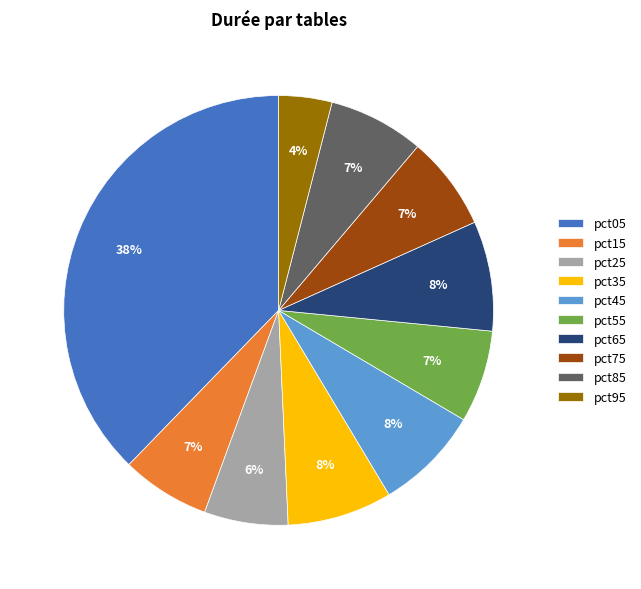

Does pct25 represent more than half of the total?

No